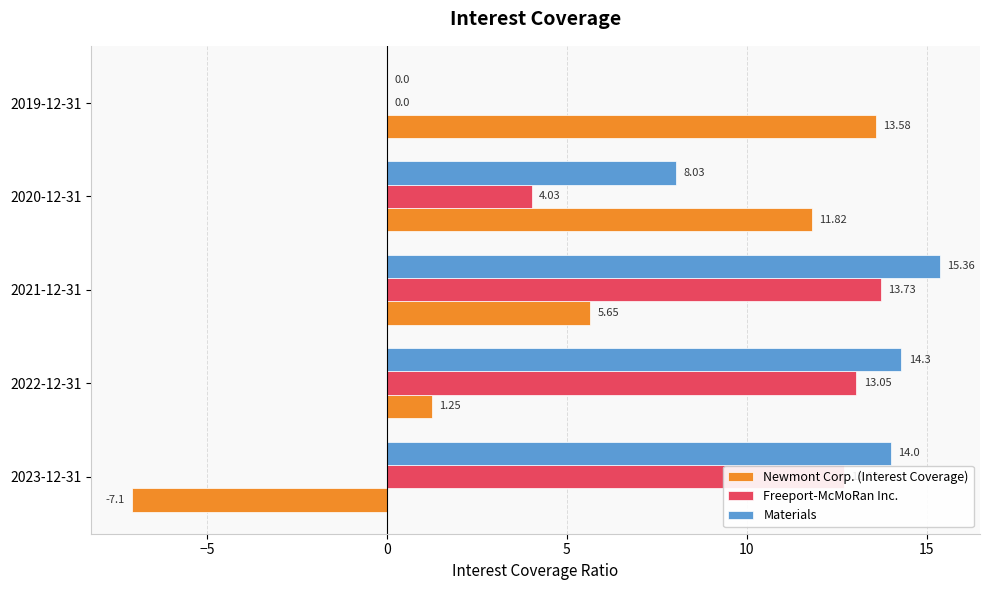

Which series changed the most between 2021-12-31 and 2019-12-31?

Materials